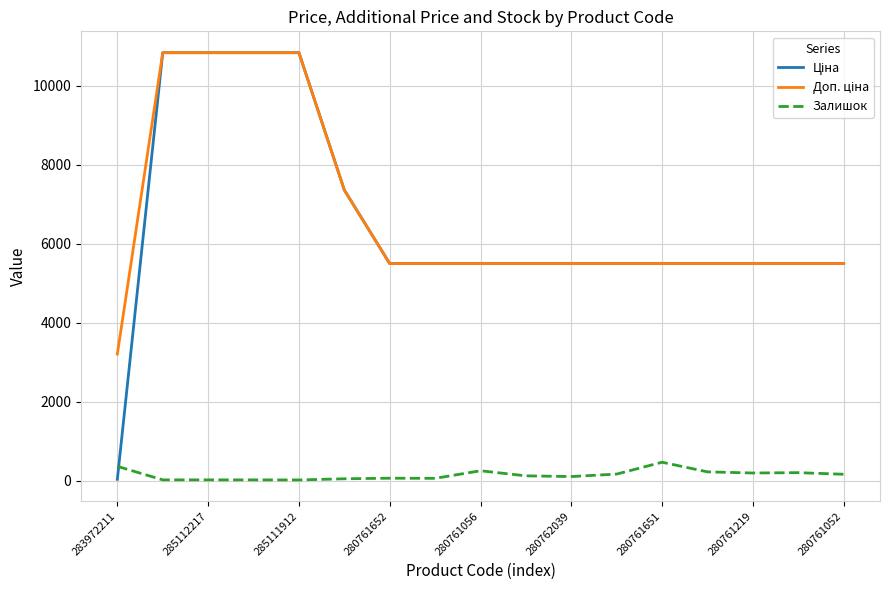

What is the greatest value displayed?

10840.1